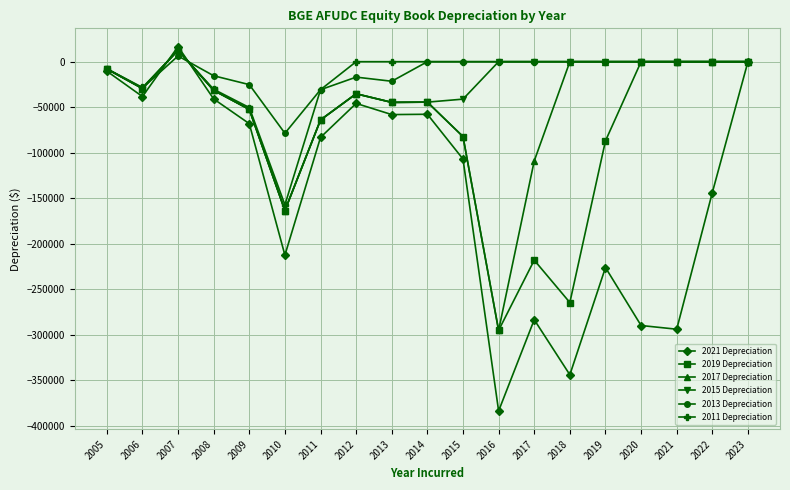

What is the value of the 2021 Depreciation point at the 7th from the left?

-83171.0